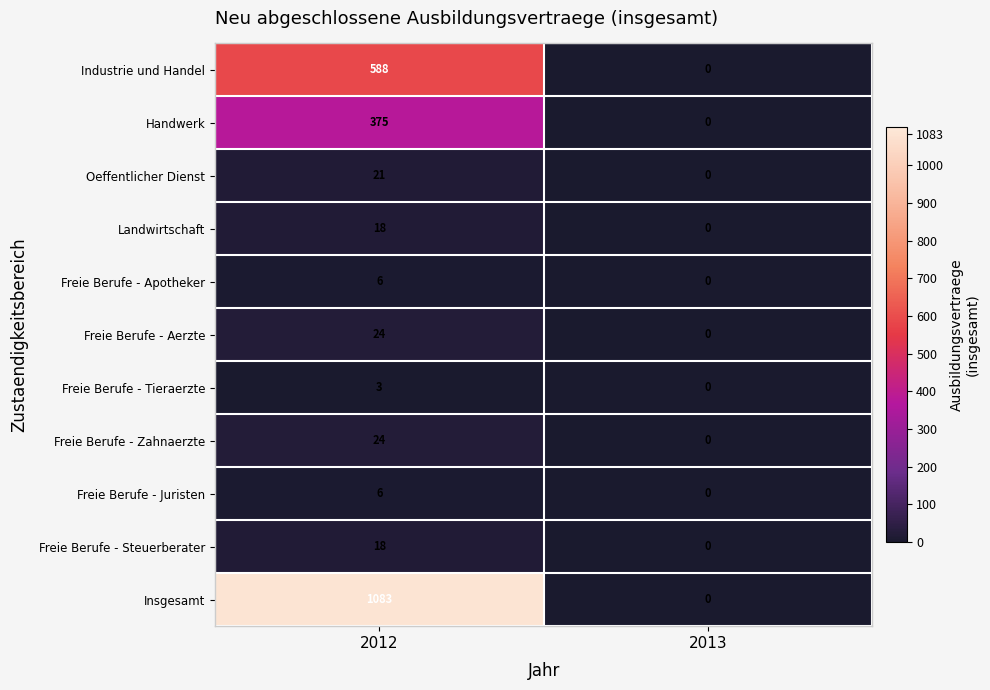

List the labels in order of Insgesamt value, largest first.

2012, 2013